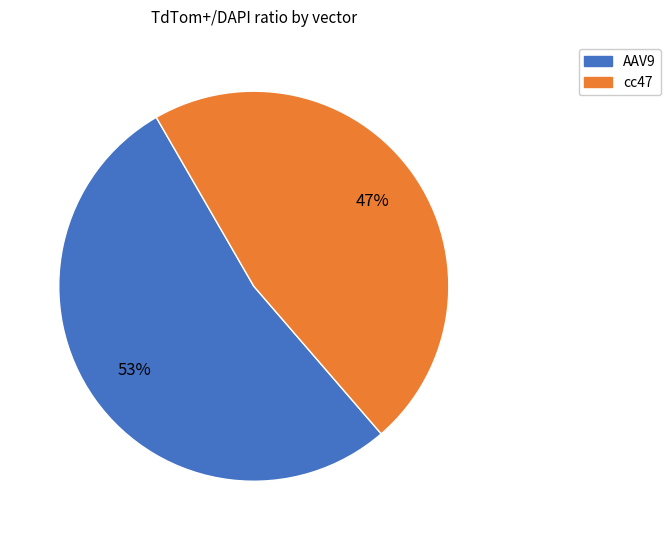

How many slices are in this pie chart?

2